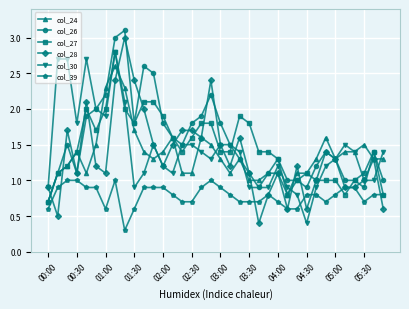

What is the highest value of the col_28 series?

3.0